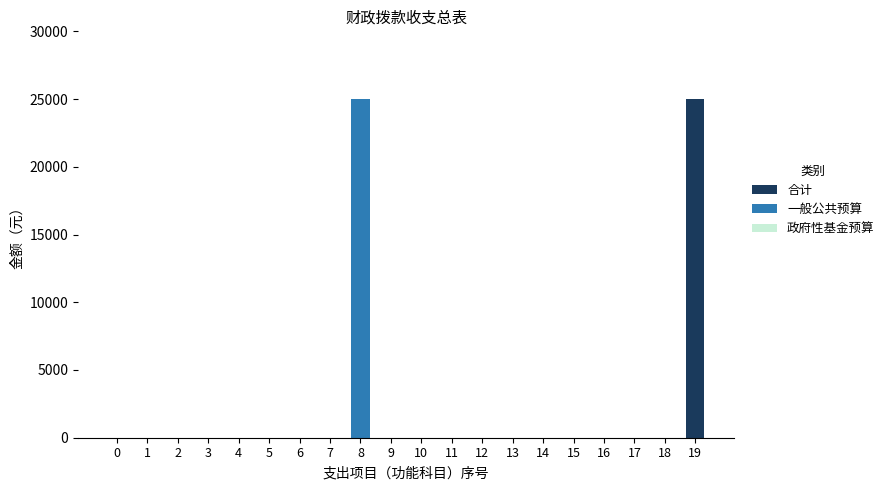

Rank the series at 3 from lowest to highest value.

合计, 一般公共预算, 政府性基金预算